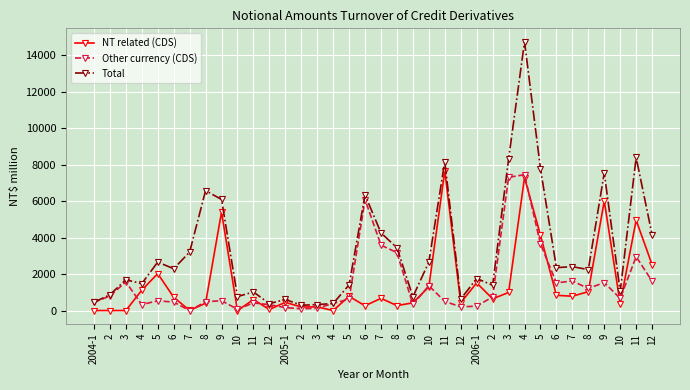

What are all the series names shown in the legend?

NT related (CDS), Other currency (CDS), Total